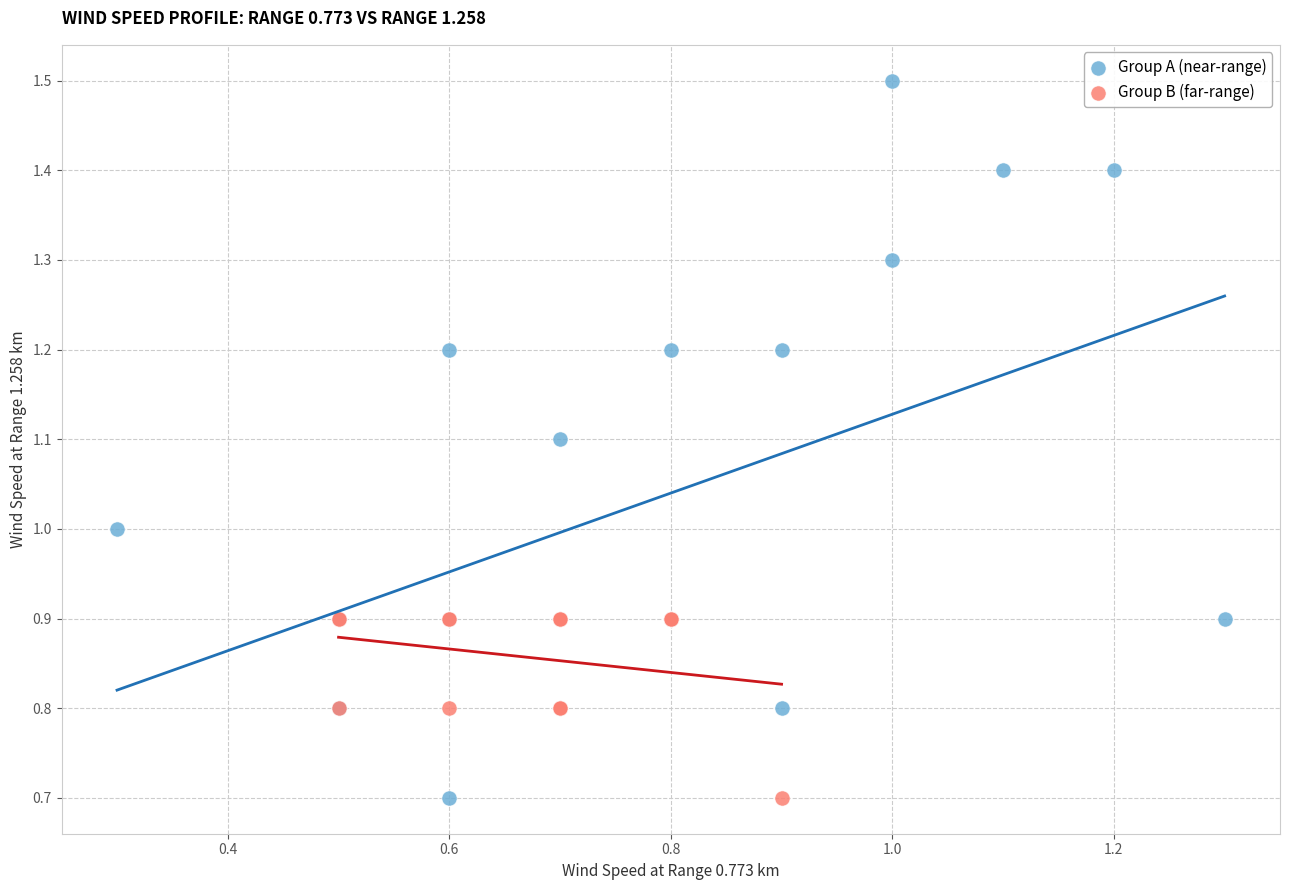

Which series contains the highest Y value?

Group A (near-range)